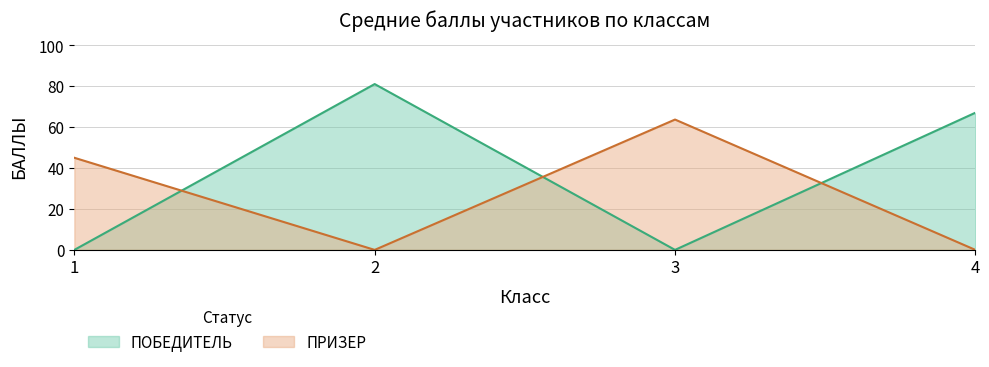

Reading left to right, list all the values displayed in this chart.

ПОБЕДИТЕЛЬ: 0.0	81.0	0.0	67.0
ПРИЗЕР: 45.0	0.0	63.7	0.0